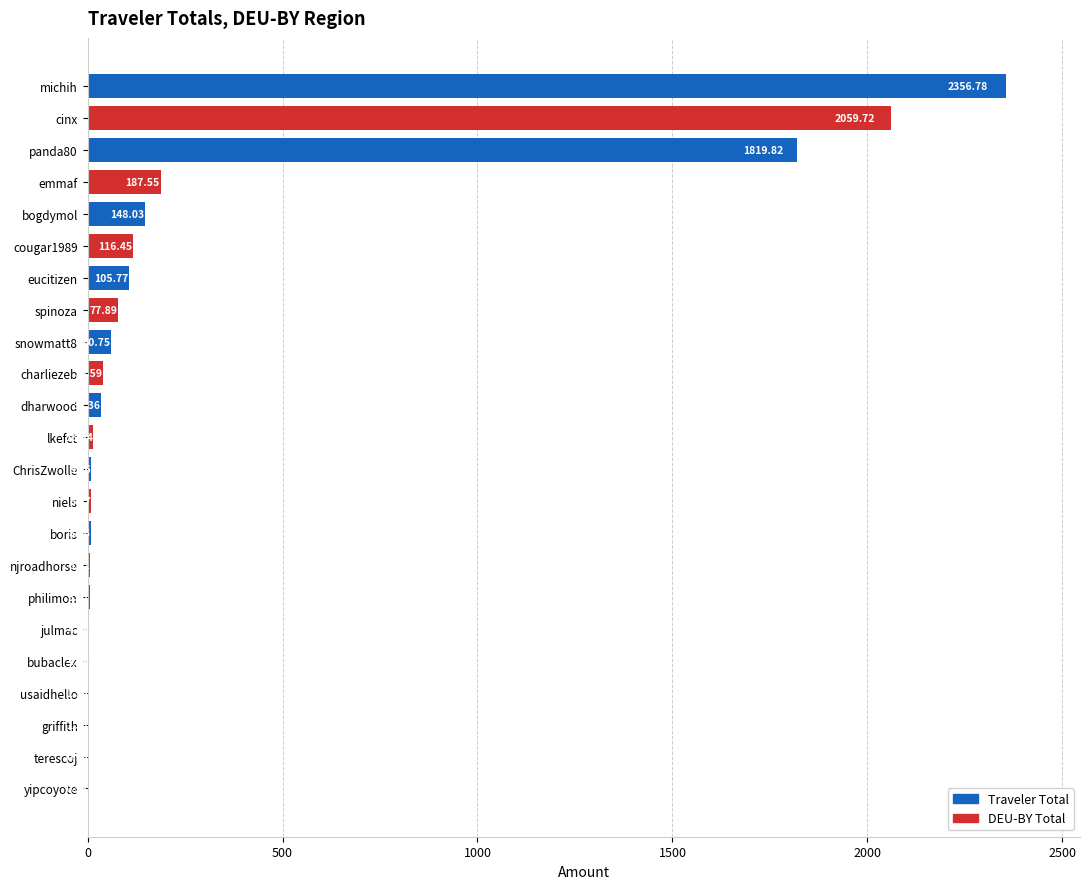

What is the sum of all values?

7071.9